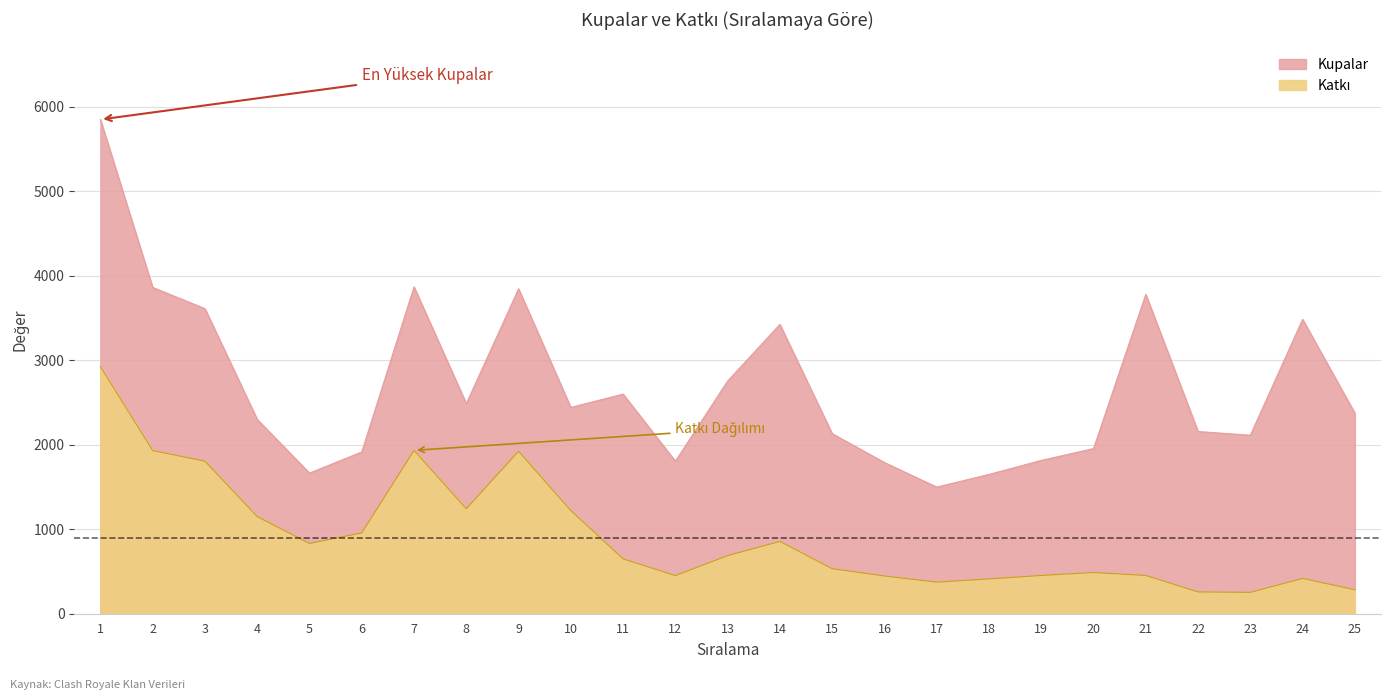

What is the difference between the Katkı values at 13 and 14?

168